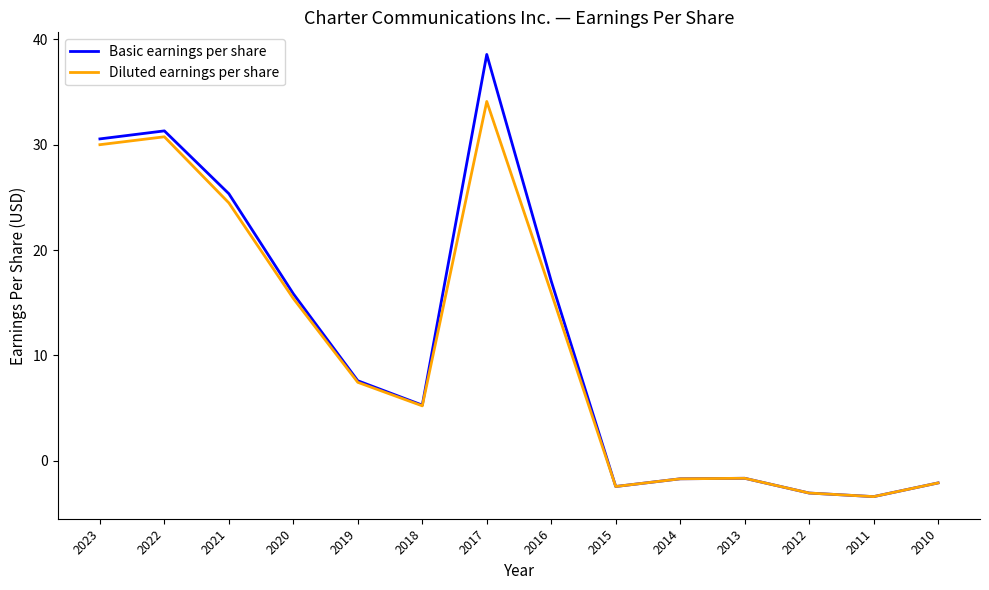

Rank the series by their maximum value, from highest to lowest.

Basic earnings per share, Diluted earnings per share